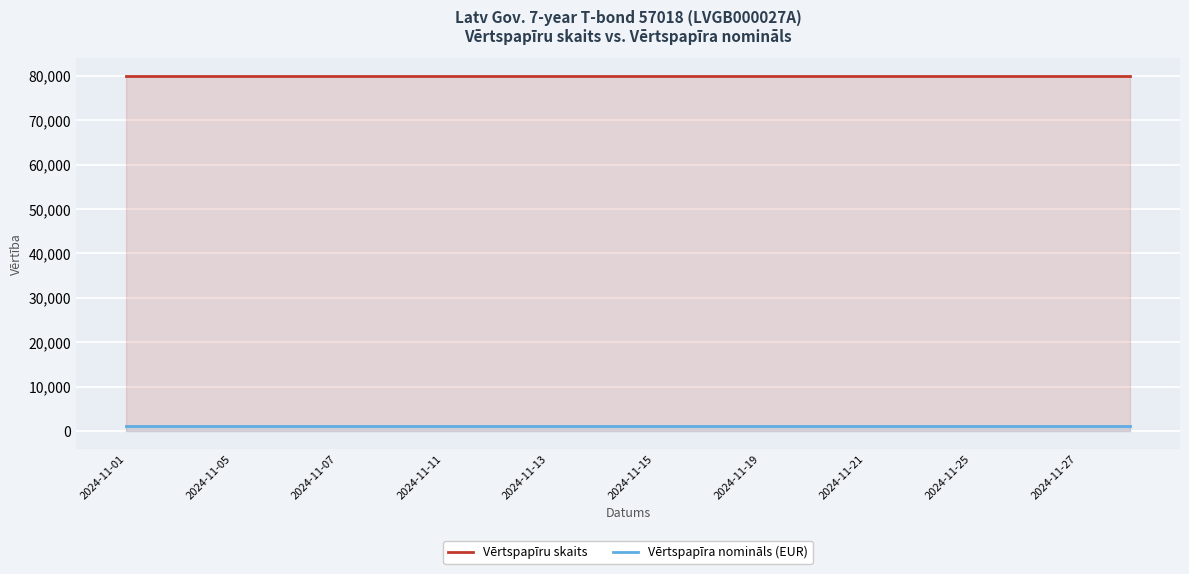

Which series has the largest range (max minus min)?

Vērtspapīru skaits